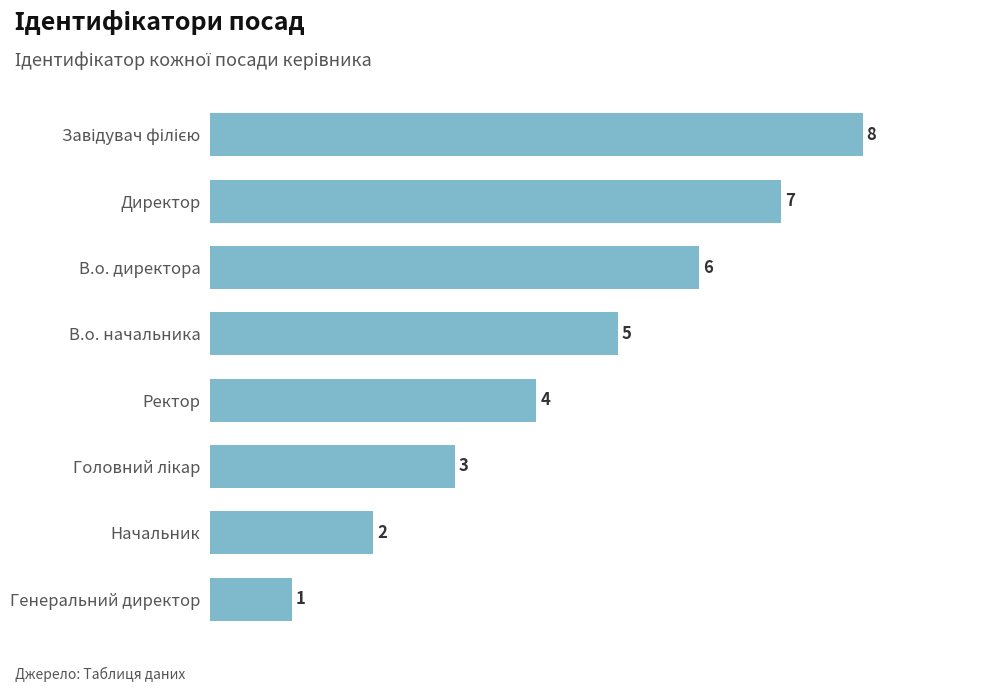

What is the maximum value shown in the chart?

8